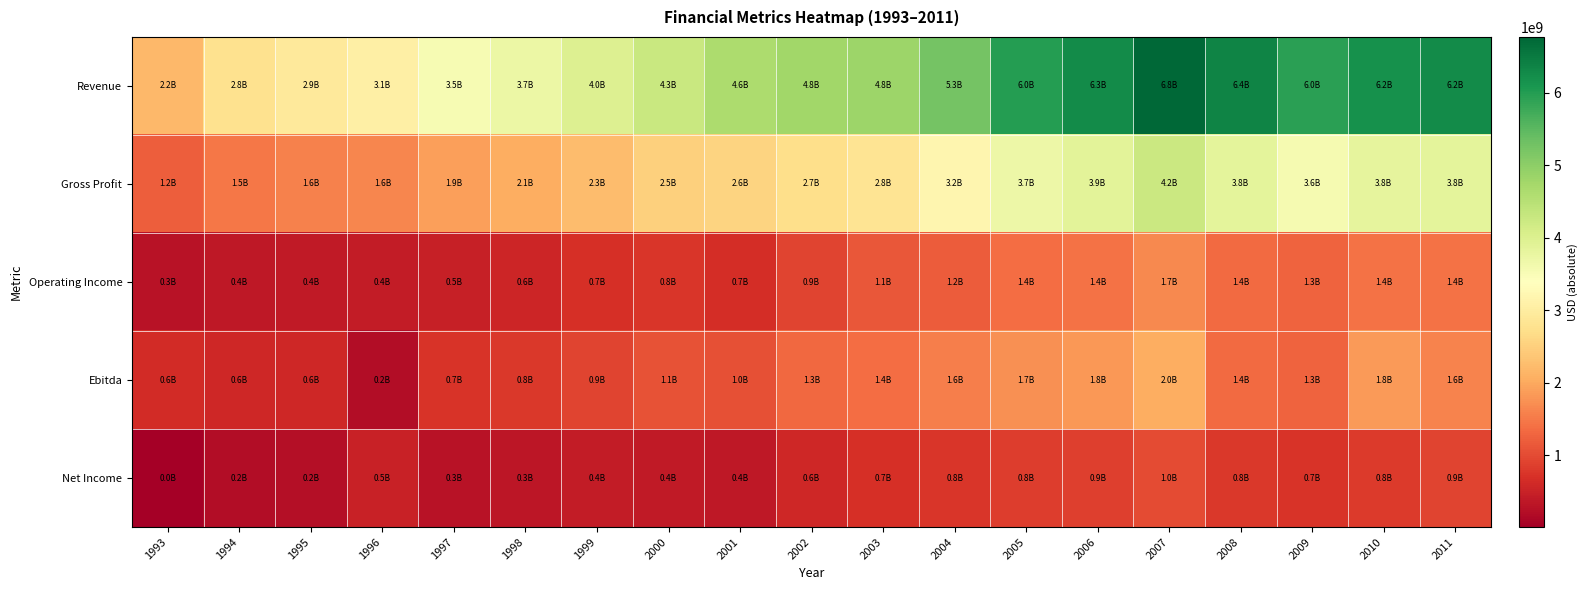

Which series changed the most between 2006 and 2009?

Ebitda